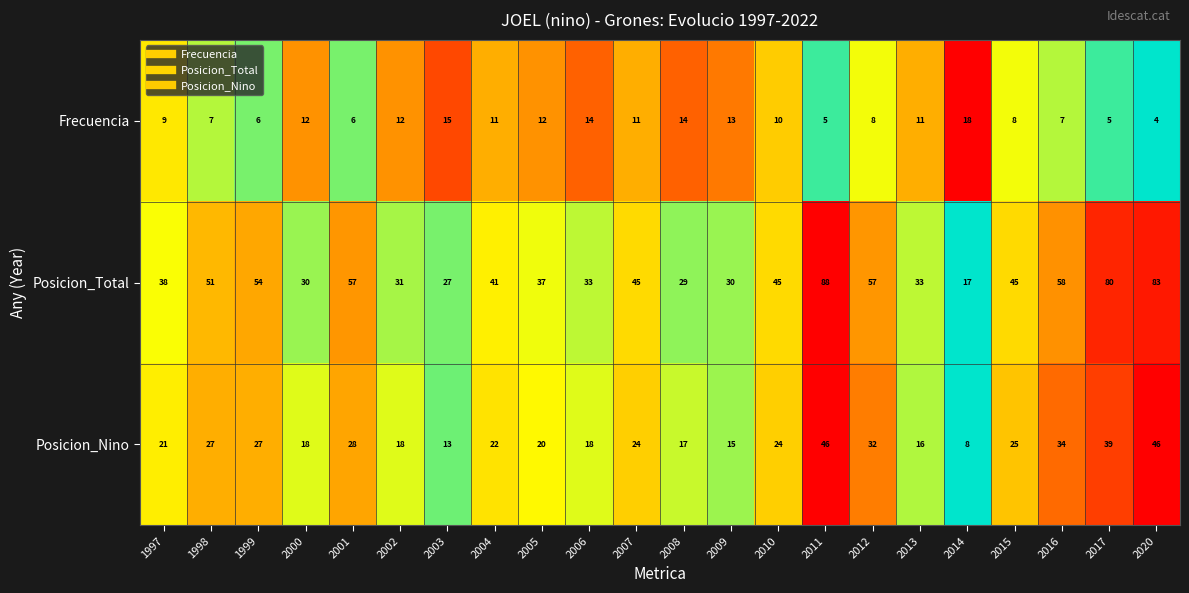

Rank the series by their average value, from highest to lowest.

Posicion_Total, Posicion_Nino, Frecuencia